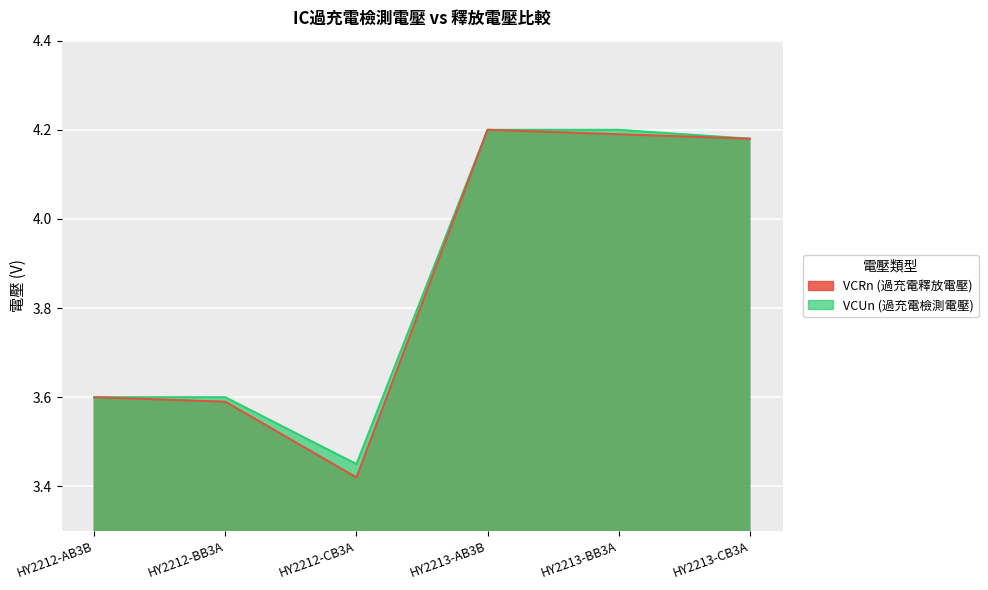

What is the average value of the VCRn (過充電釋放電壓) series?

3.9